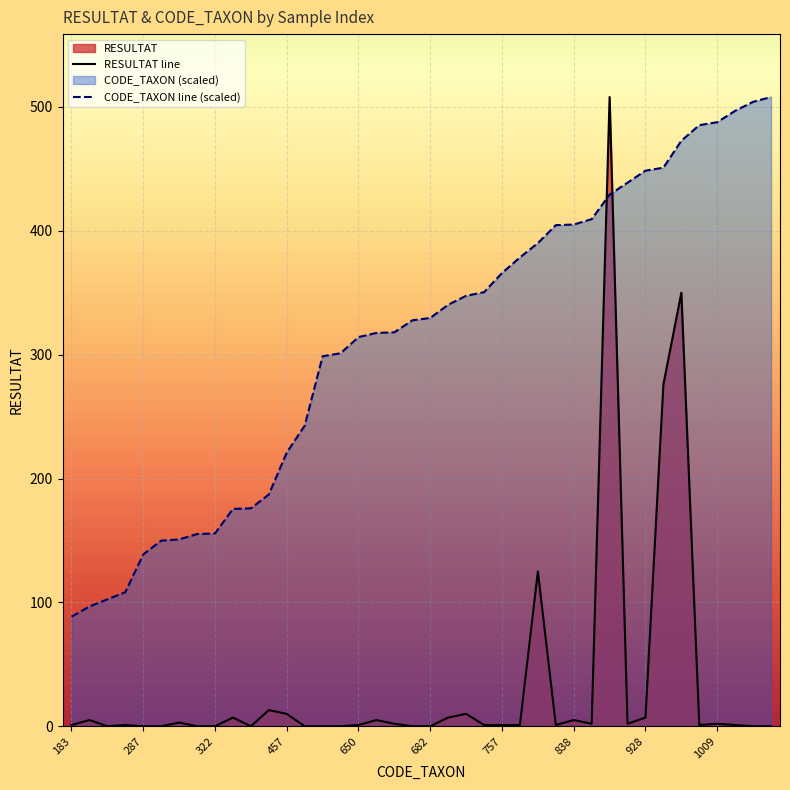

At how many categories does at least one series exceed 338?

19